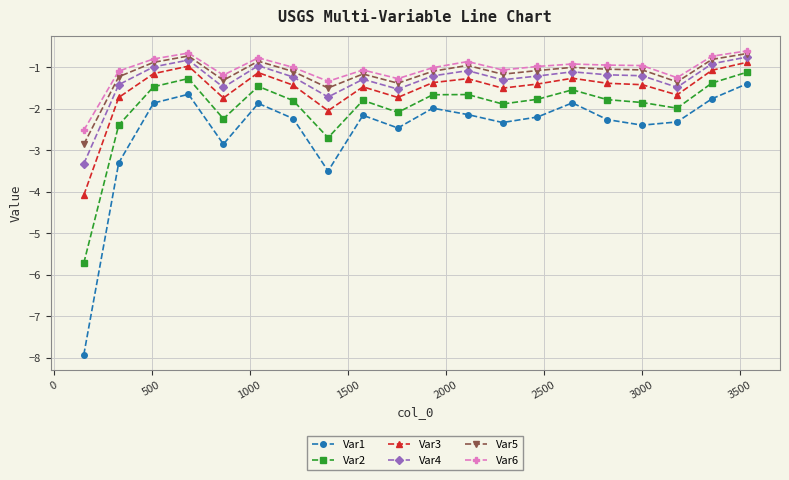

What is the value of the Var3 point at the 11th from the left?

-1.4